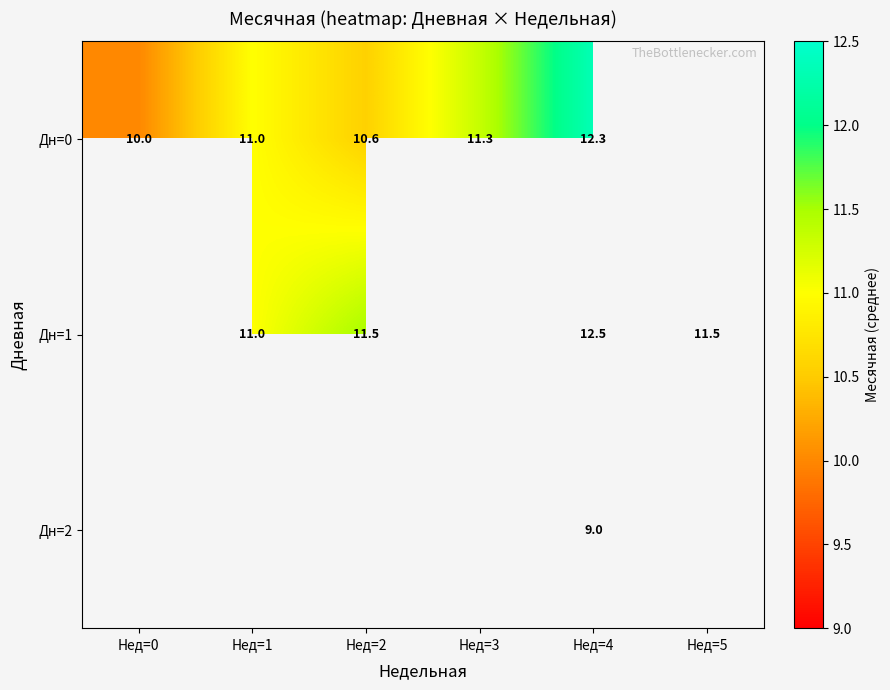

At which category is the sum across all series the highest?

Нед=4